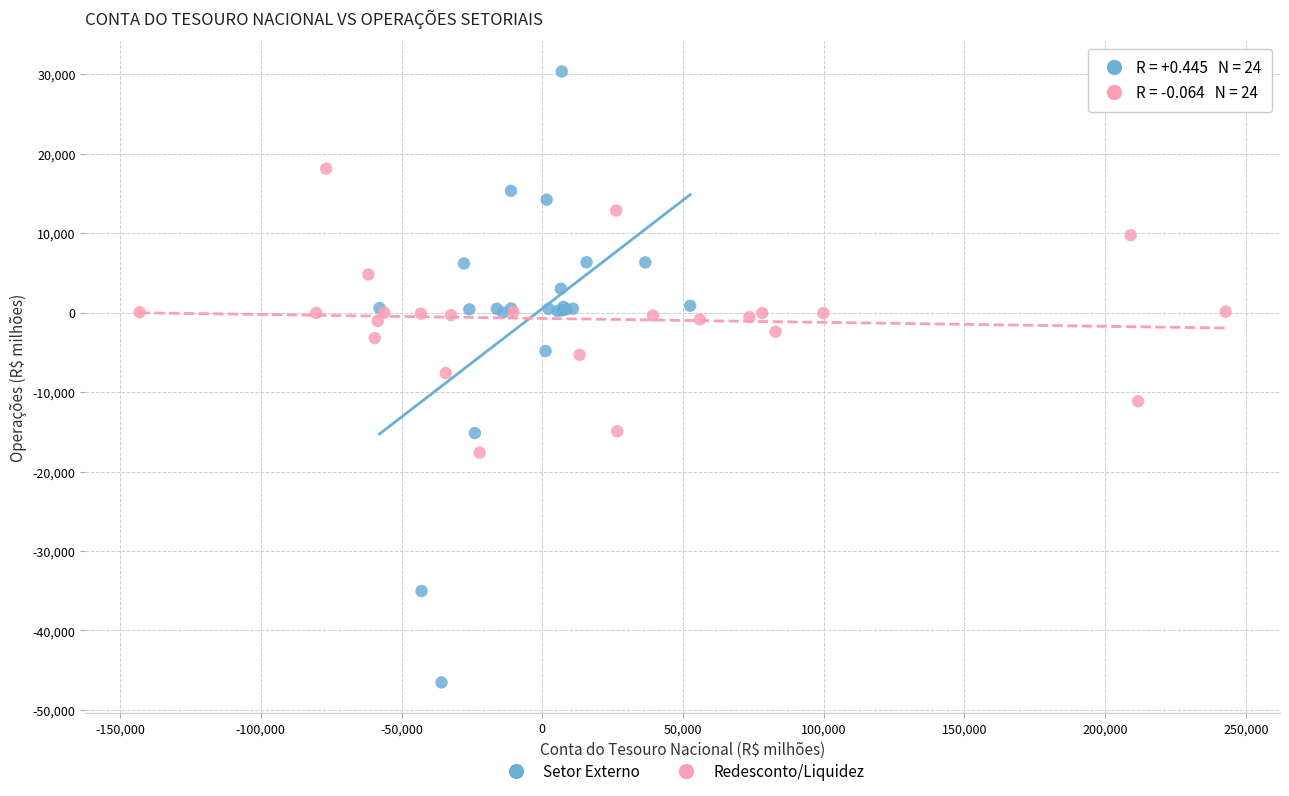

Which series reaches the minimum Y coordinate?

Setor Externo